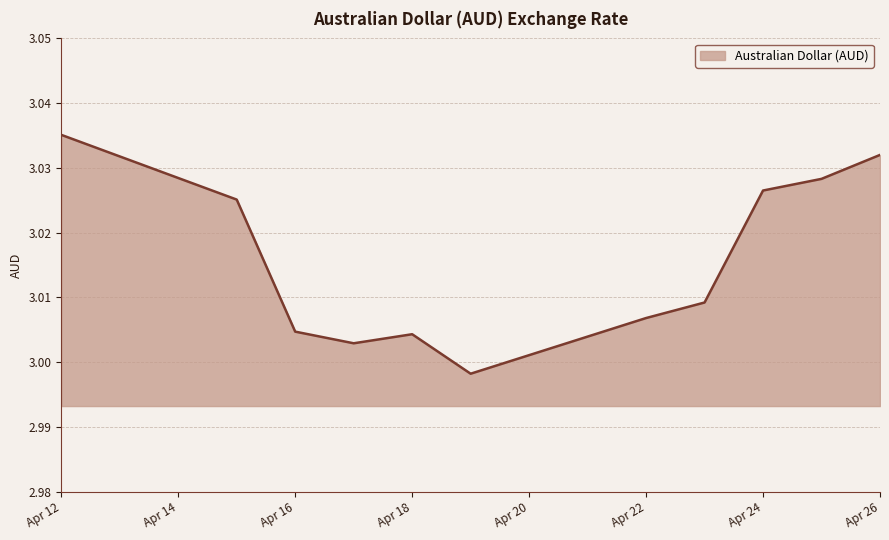

How many lines are shown in the chart?

1